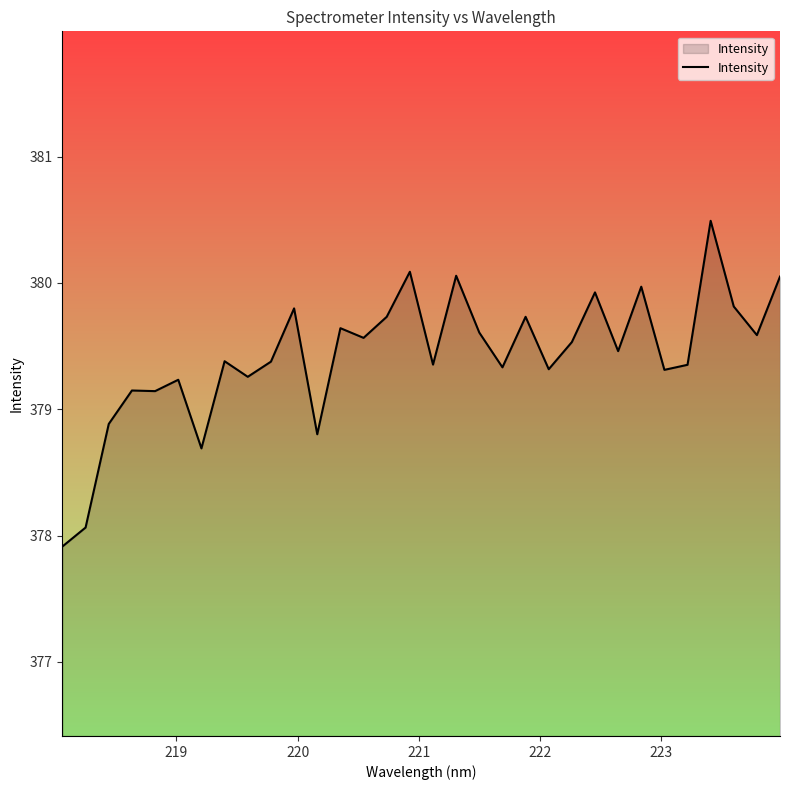

What is the difference between the maximum and minimum values?

2.6